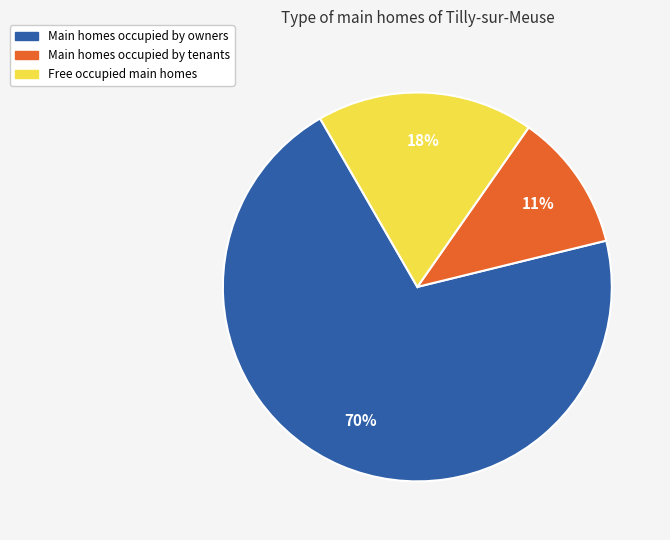

To the nearest percent, what is the average slice percentage?

33%